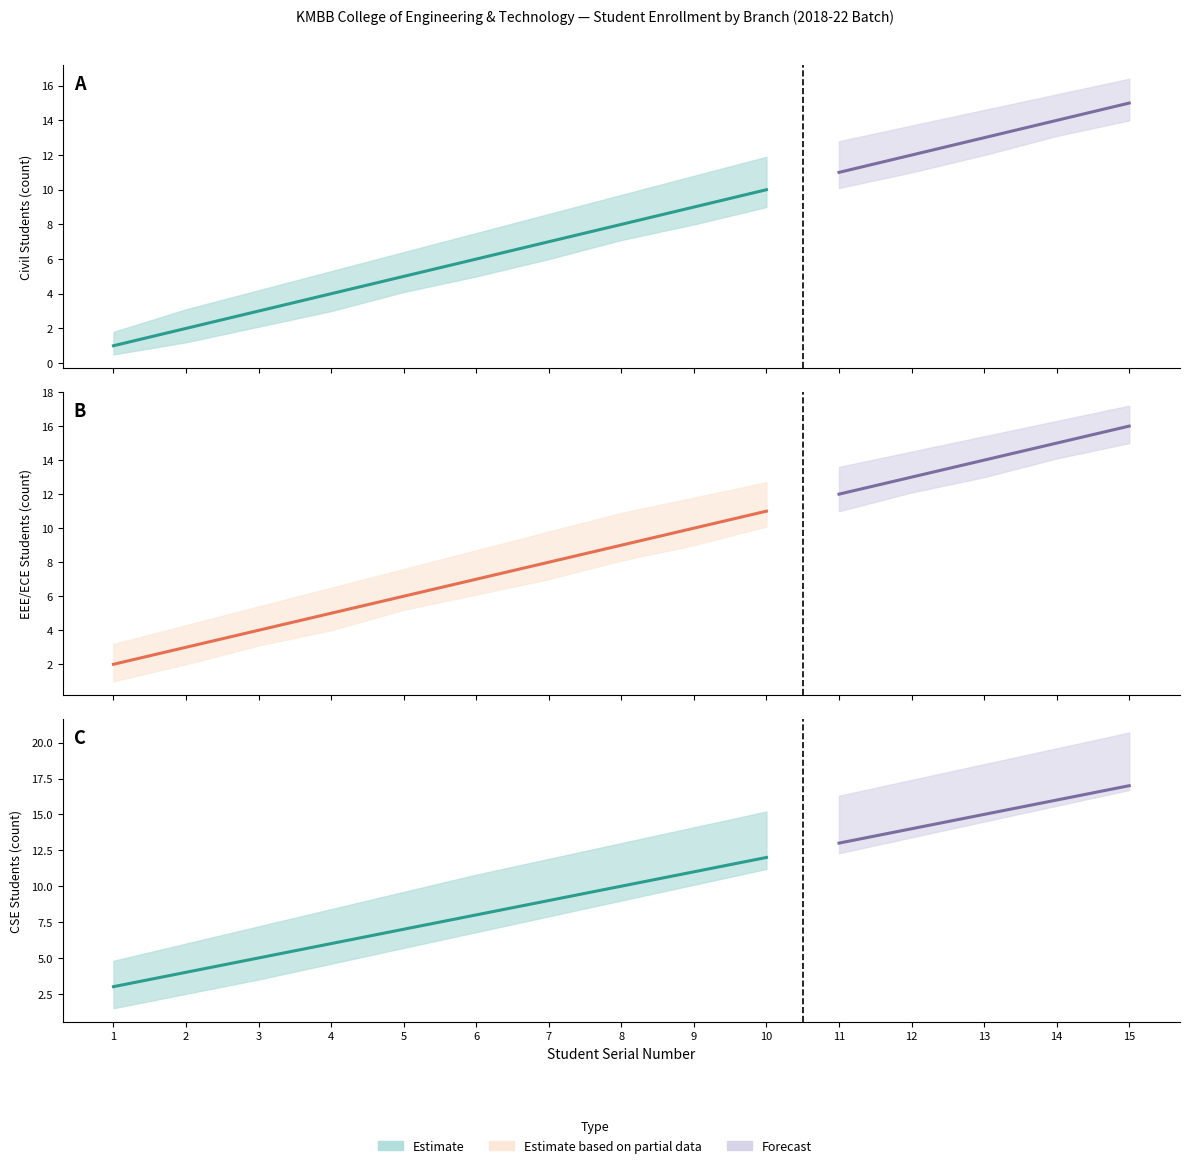

True or false: Civil (2018-22 Batch) and Civil Upper Bound intersect in this chart.

False